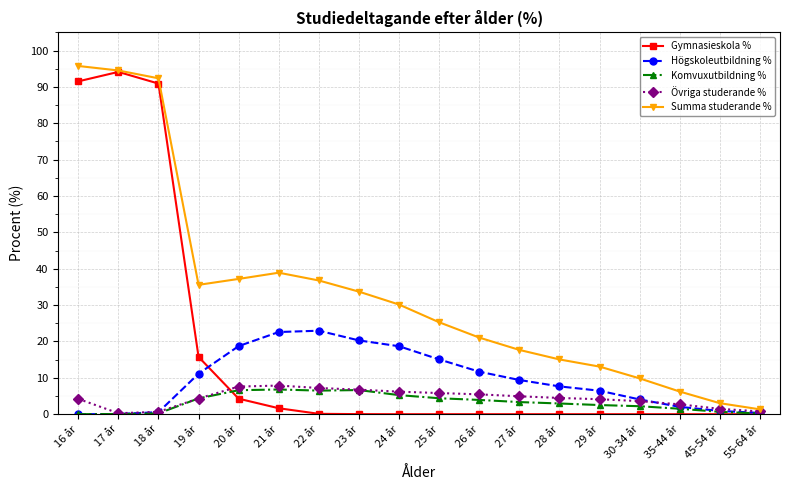

What is the spread (max minus min) of values at 28 år?

15.1